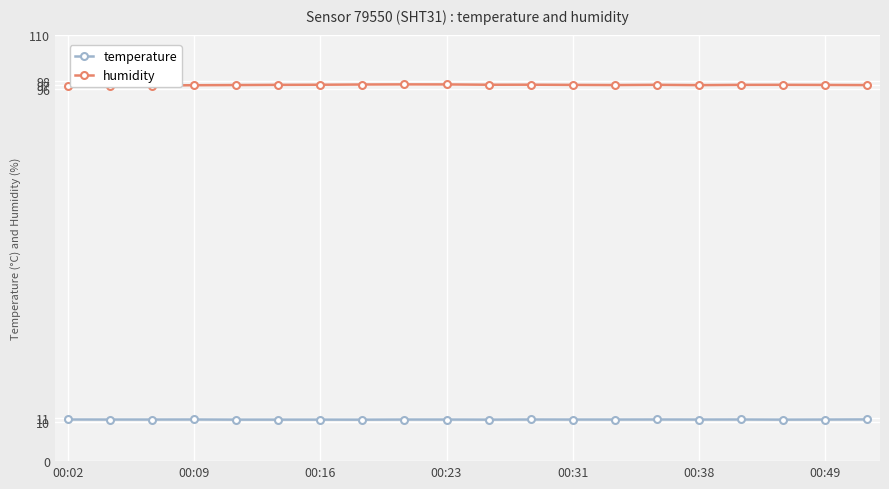

True or false: temperature and humidity cross at least once.

False